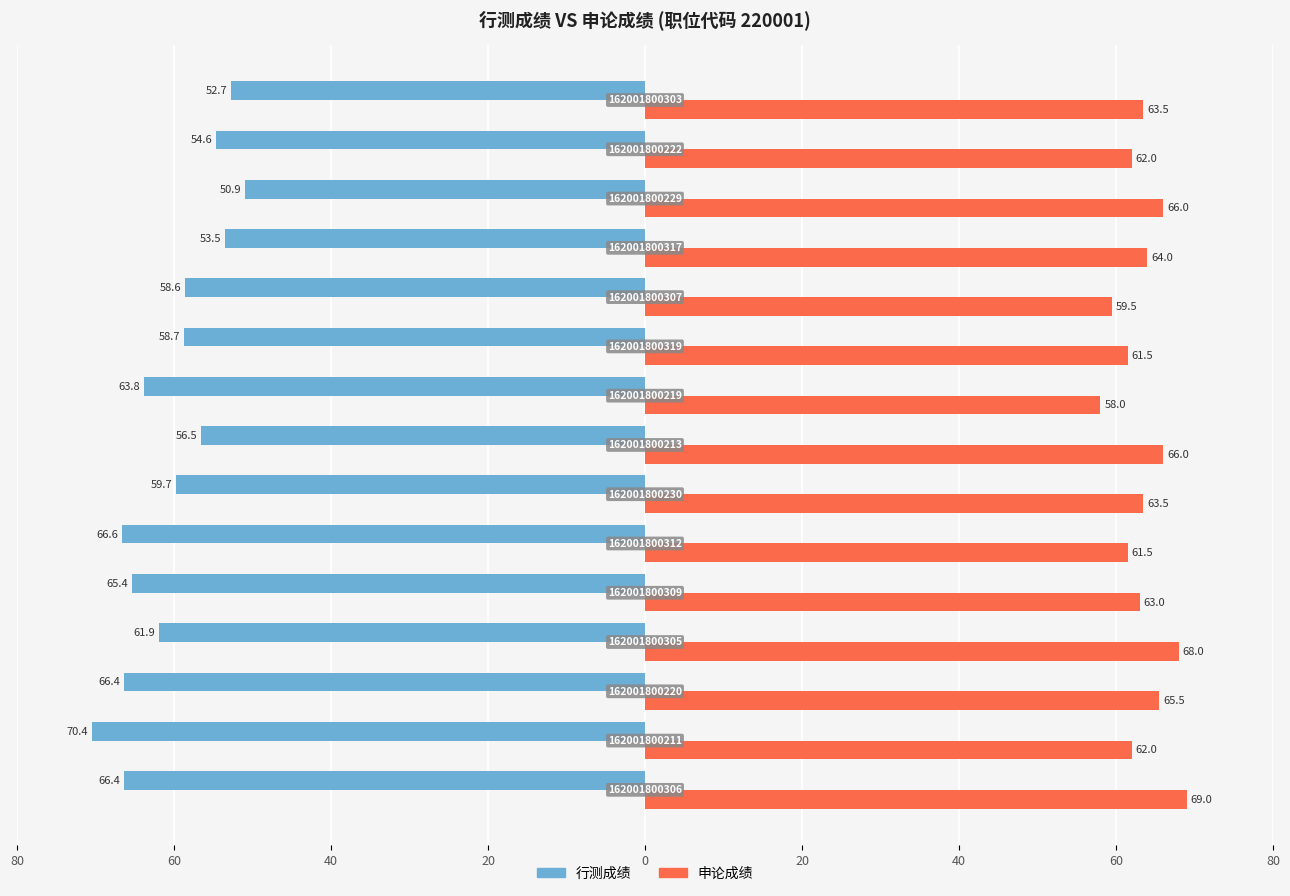

What are all the series names shown in the legend?

行测成绩, 申论成绩